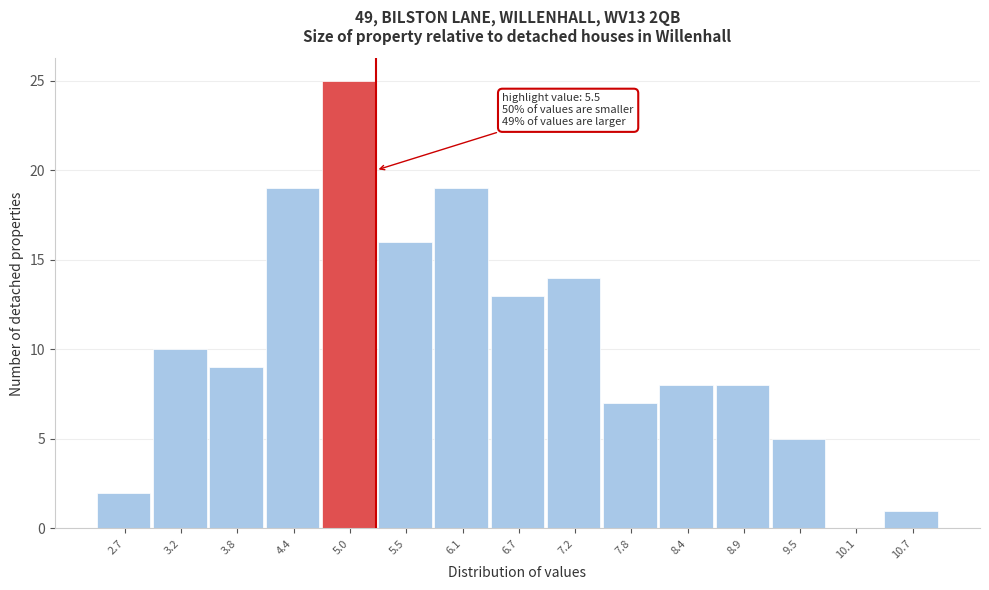

Reading right to left, transcribe all the data shown in this chart.

10.7=1	10.1=0	9.5=5	8.9=8	8.4=8	7.8=7	7.2=14	6.7=13	6.1=19	5.5=16	5.0=25	4.4=19	3.8=9	3.2=10	2.7=2